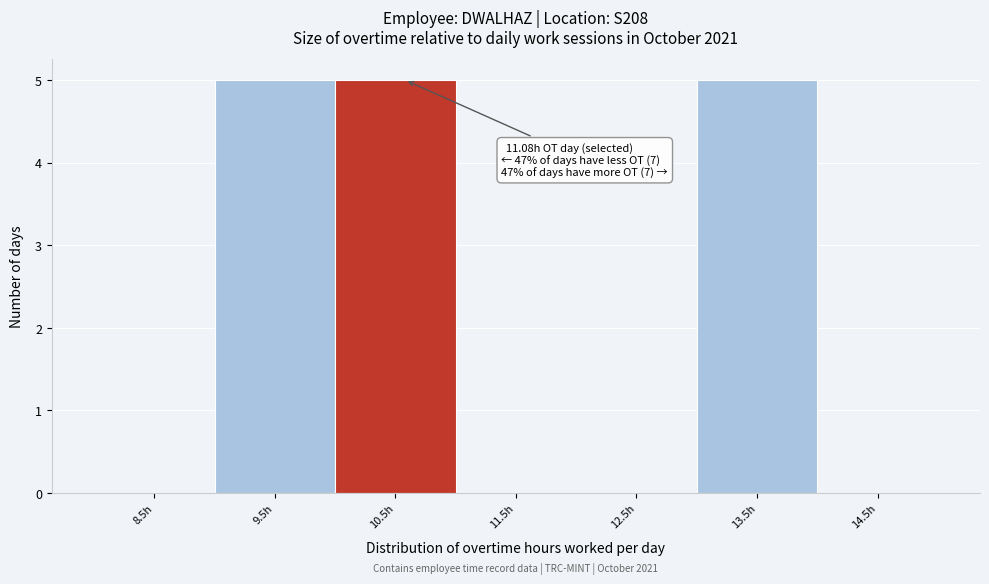

Reading left to right, extract all data points from this chart.

8.5h=0	9.5h=5	10.5h=5	11.5h=0	12.5h=0	13.5h=5	14.5h=0